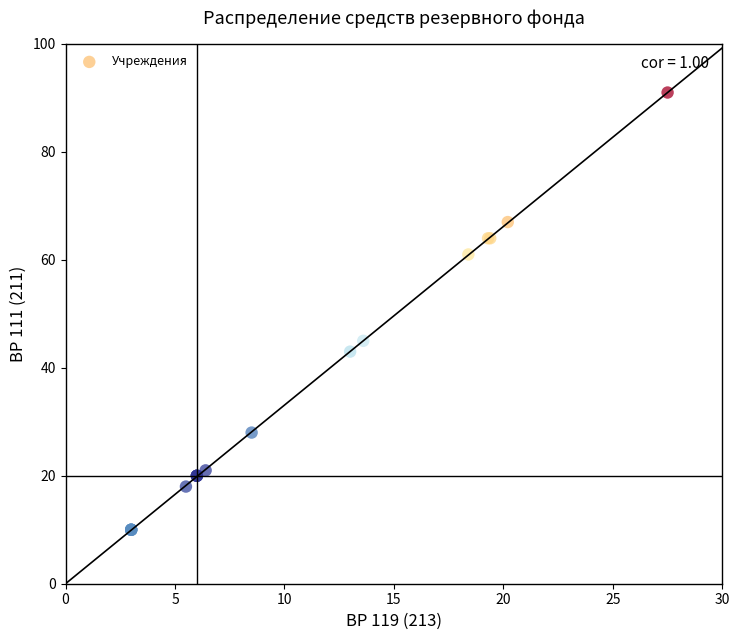

What Y value in the scatter plot is closest to 50?

45